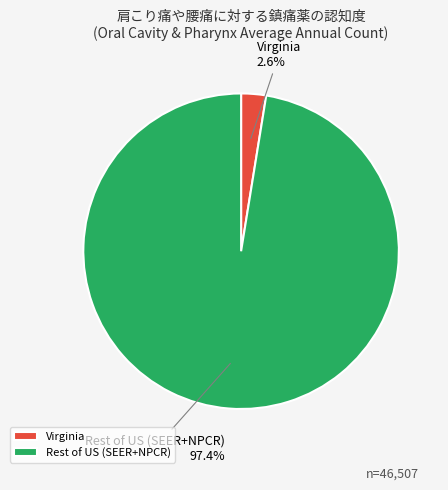

Between Rest of US (SEER+NPCR) and Virginia, which is larger?

Rest of US (SEER+NPCR)